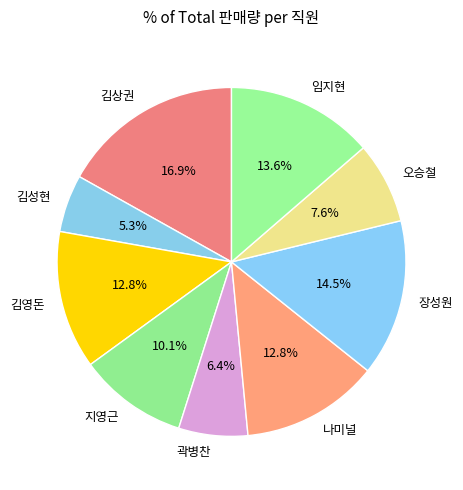

Is the sum of 김영돈 and 김성현 greater than half?

No